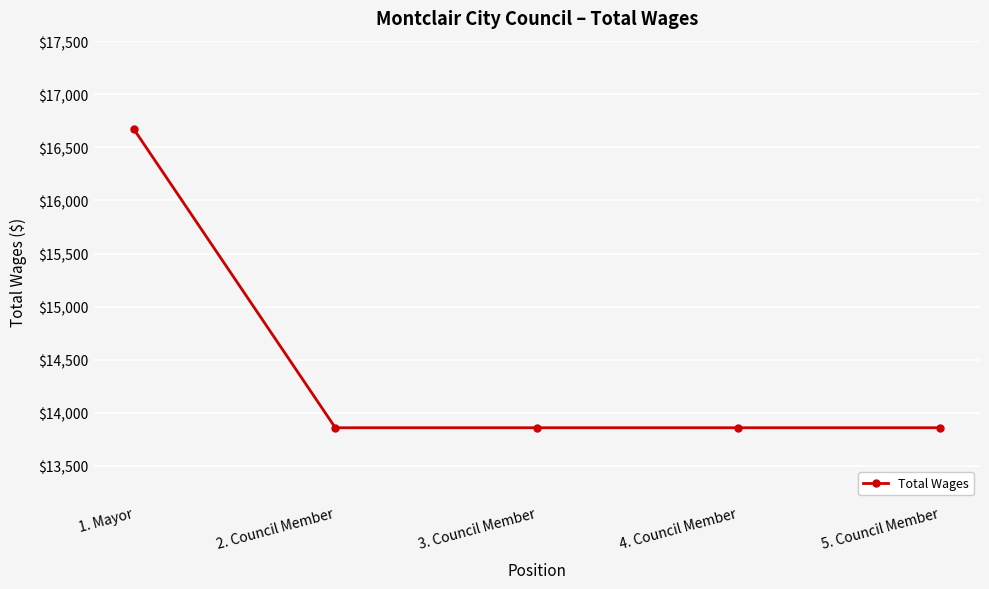

How many lines are shown in the chart?

1